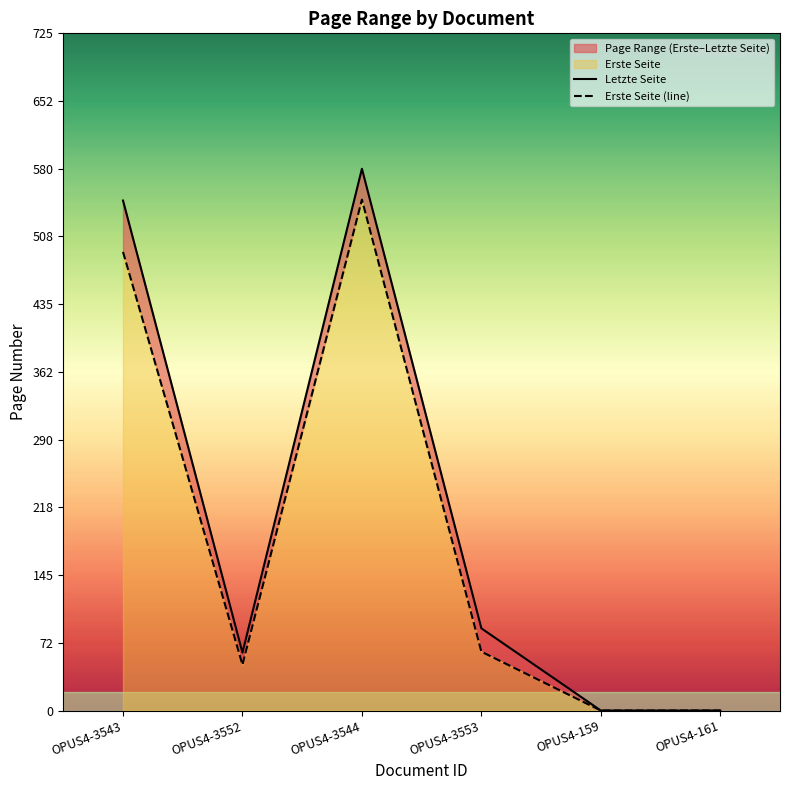

What is the sum of all Letzte Seite values?

1276